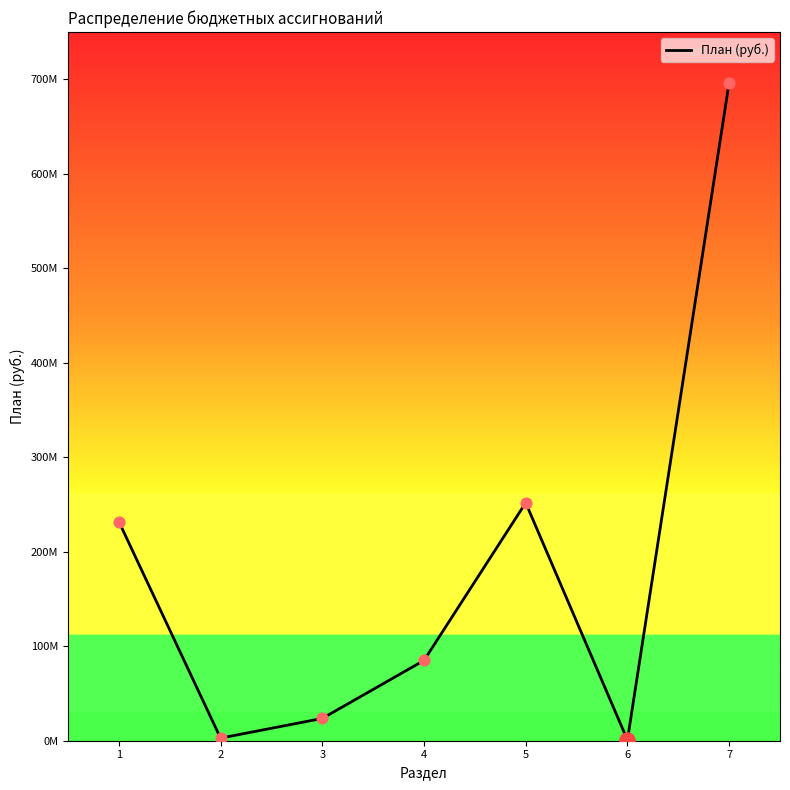

Is this an area chart (filled region under the line)?

No